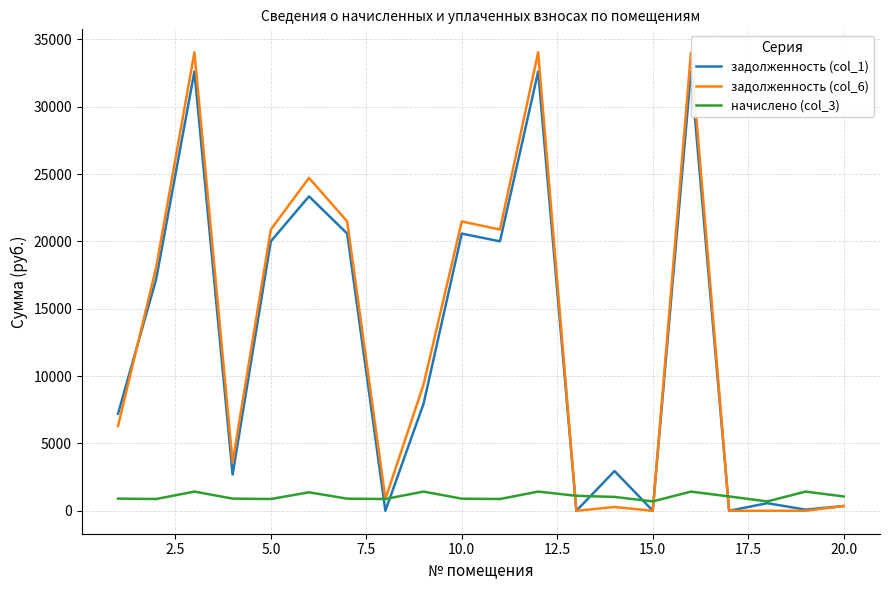

What is the greatest value displayed?

34046.4